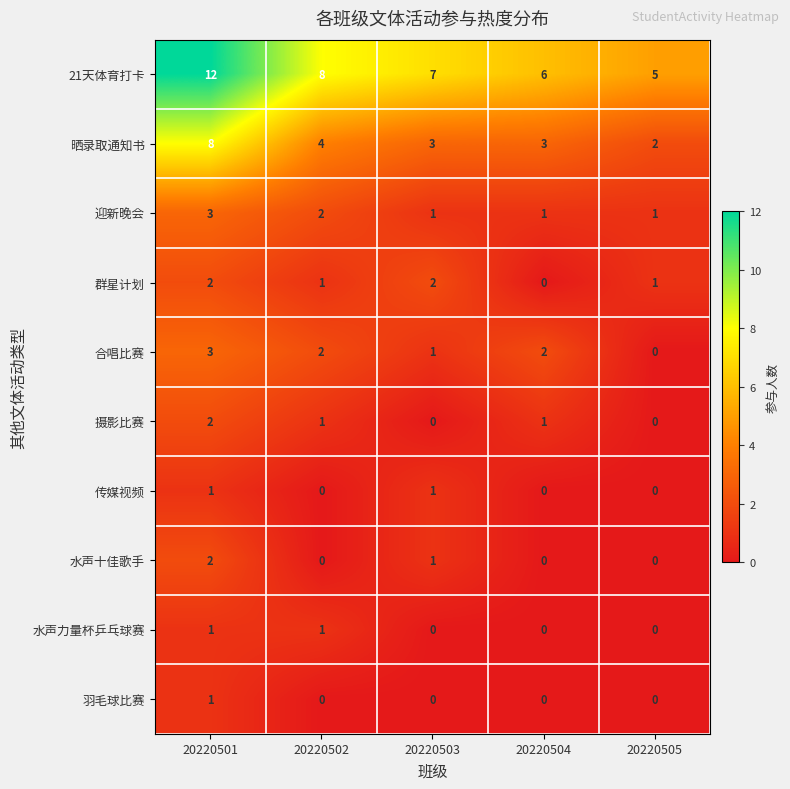

What is the spread (max minus min) of values at 20220505?

5